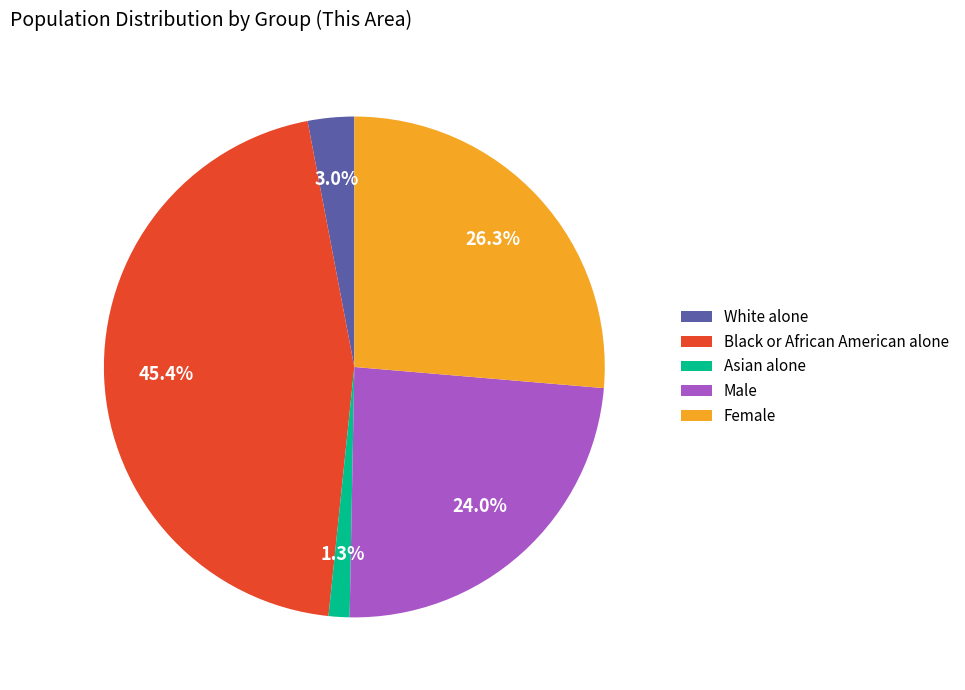

What is the ratio of the value at Male to the value at Black or African American alone?

0.5